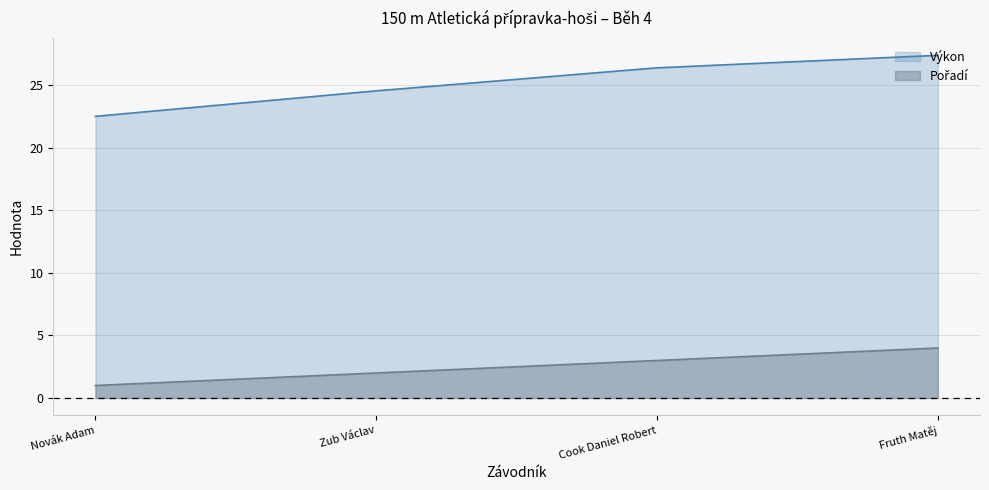

At Novák Adam, list the series in order from largest to smallest.

Výkon, Pořadí